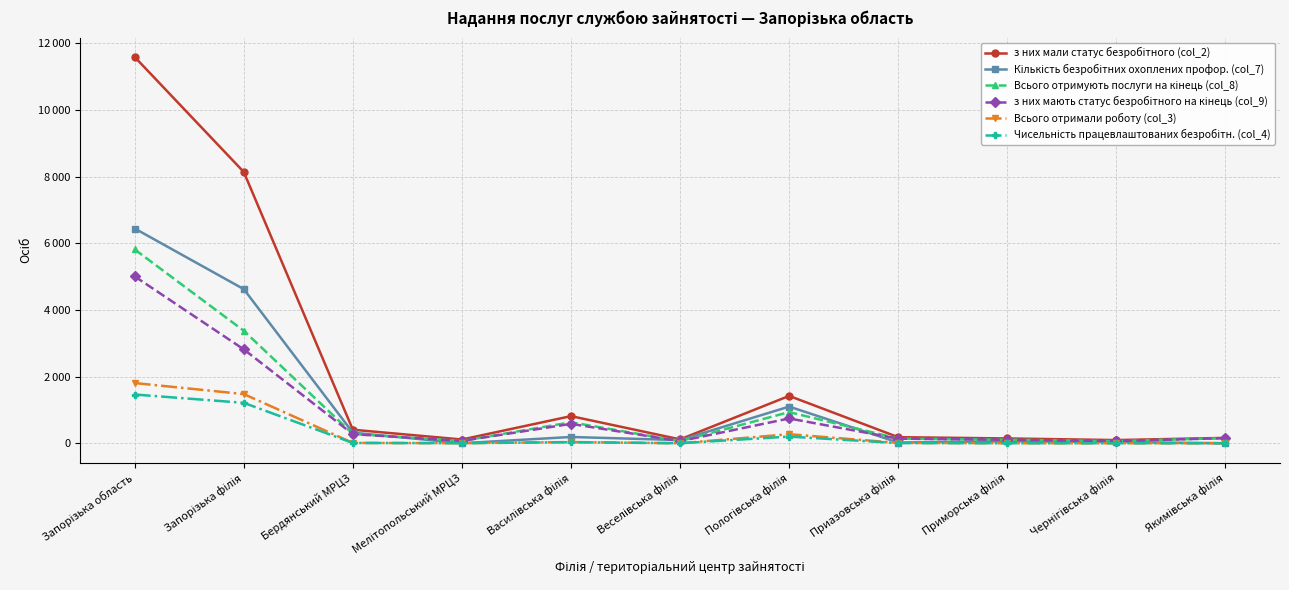

At which label is з них мали статус безробітного (col_2) closest to 5844?

Запорізька філія